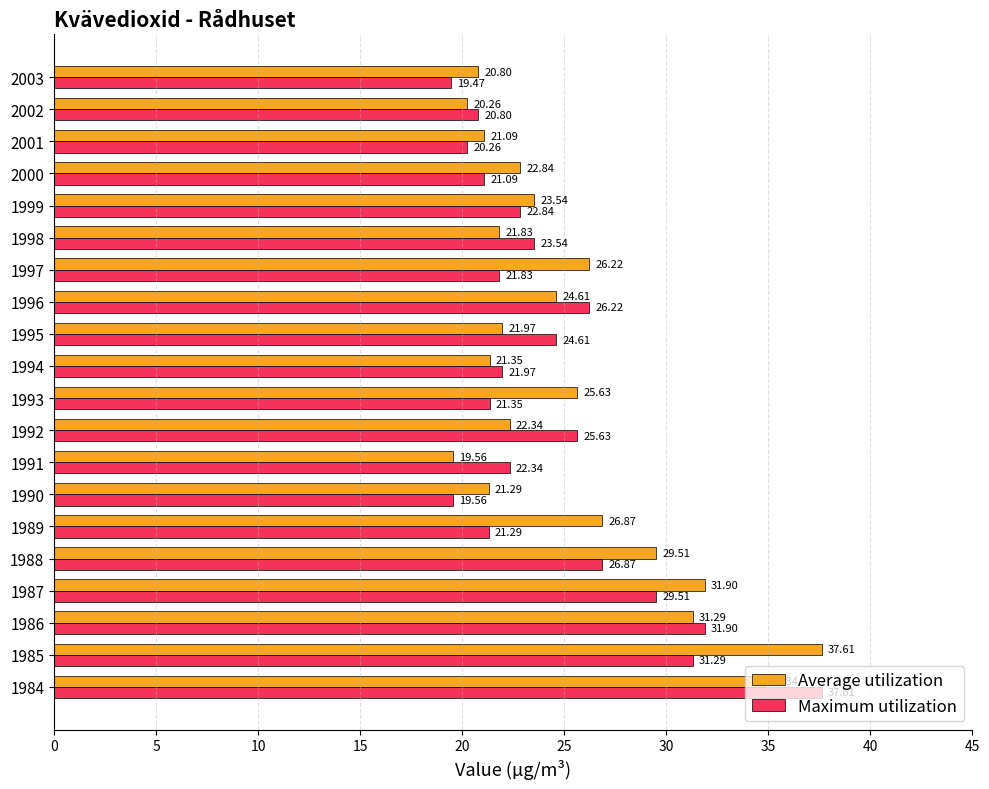

What is the sum of all Maximum utilization values?

490.0